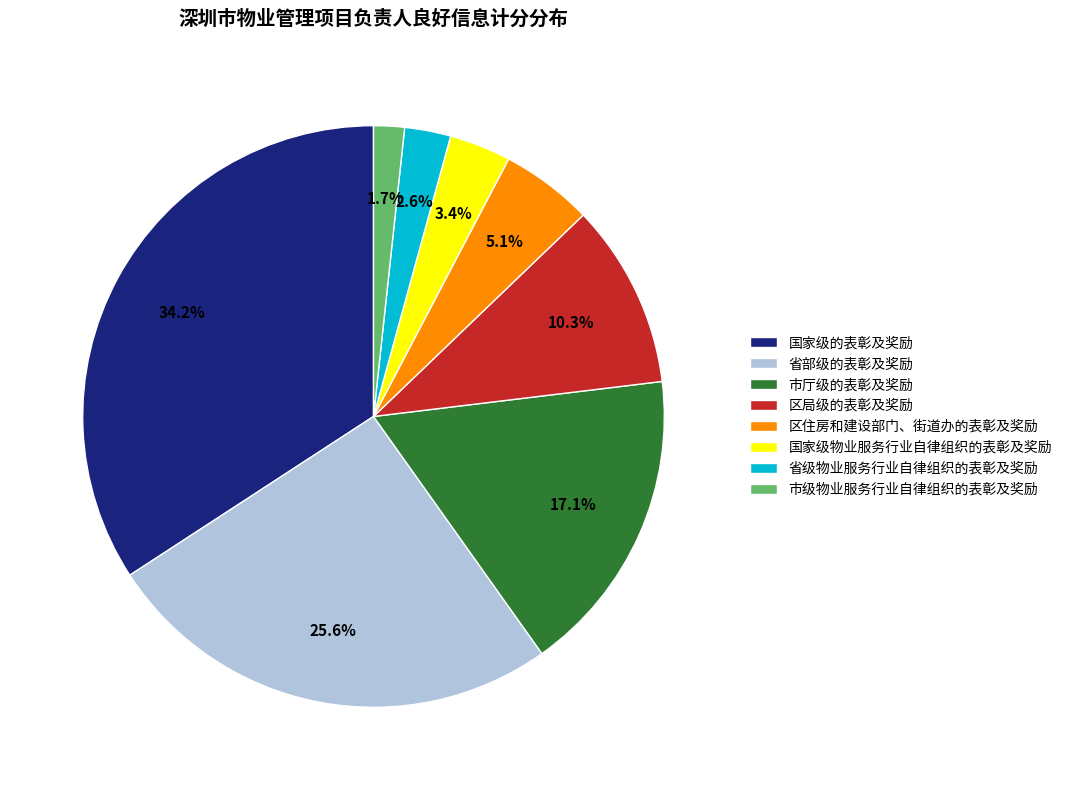

Do 省部级的表彰及奖励 and 国家级的表彰及奖励 together represent more than half of the pie?

Yes